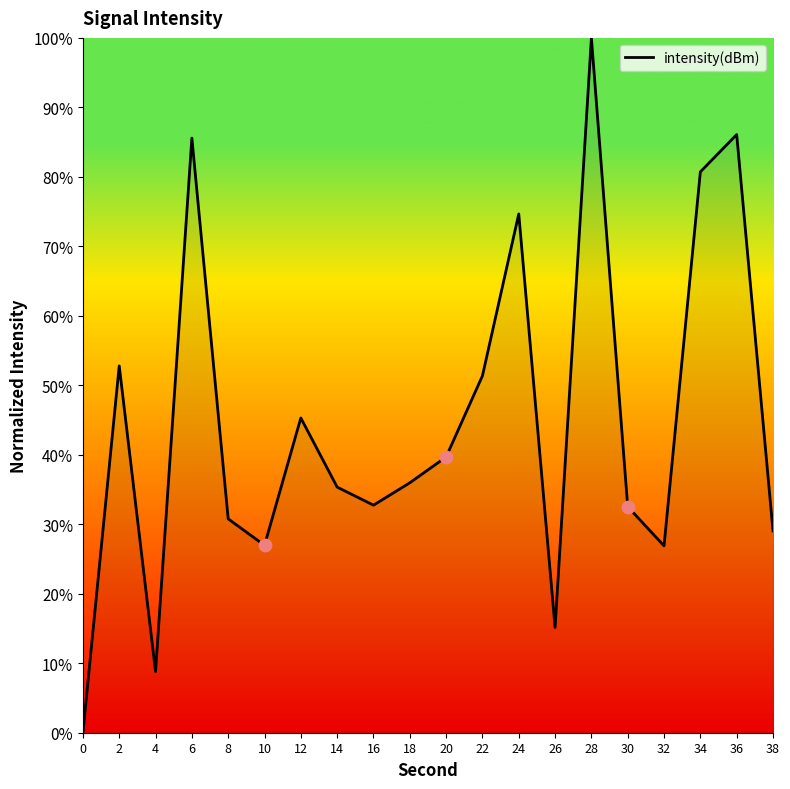

Which has a higher value, 26 or 36?

36